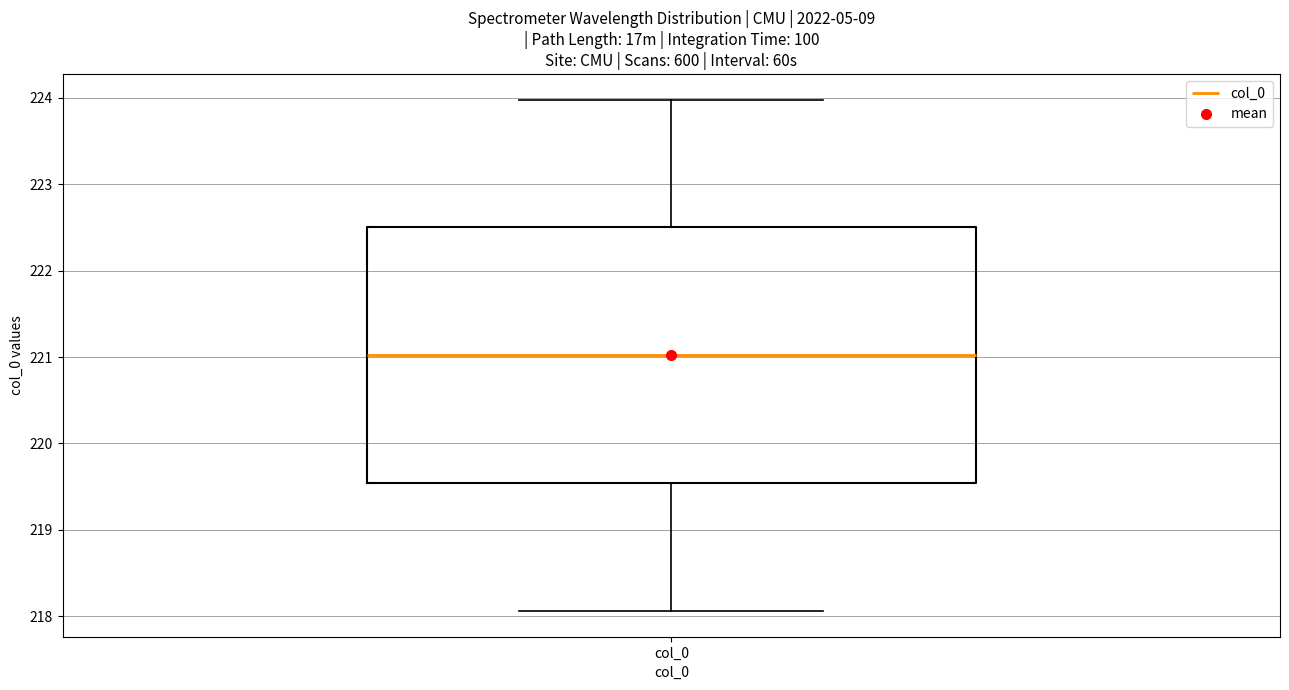

Transcribe this box plot: give where the median line is, the range the box spans, and where the two whiskers end, as read against the y-axis. The values are not printed on the chart, so give them approximately, as read against the axis.

median 221.0, box 219.5 to 222.5, whiskers 218.1 to 224.0